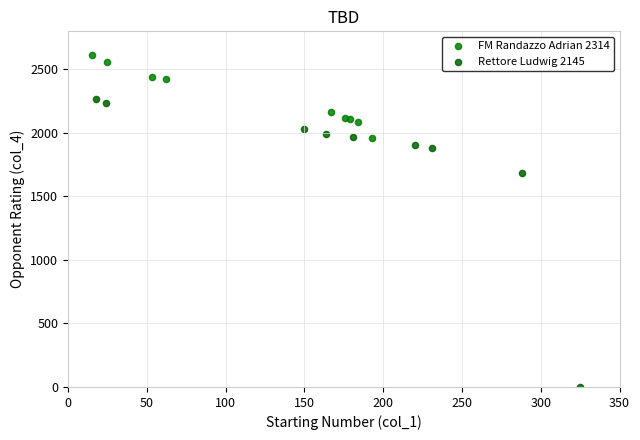

Which series has the widest spread of Y values?

Rettore Ludwig 2145